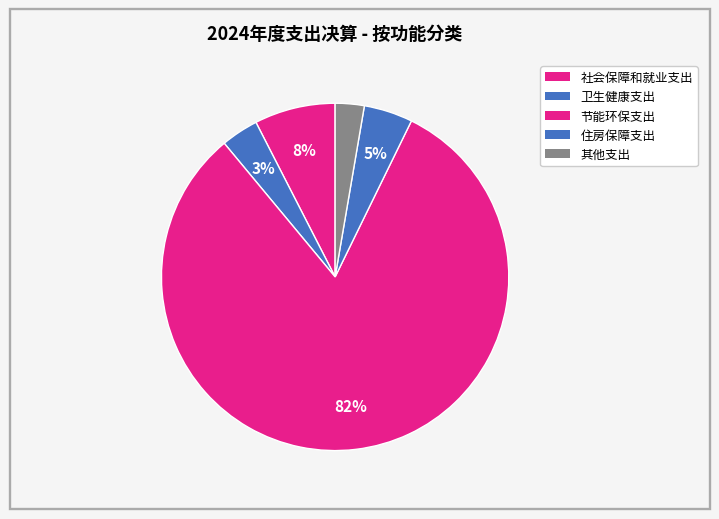

Which slice is the smallest?

其他支出